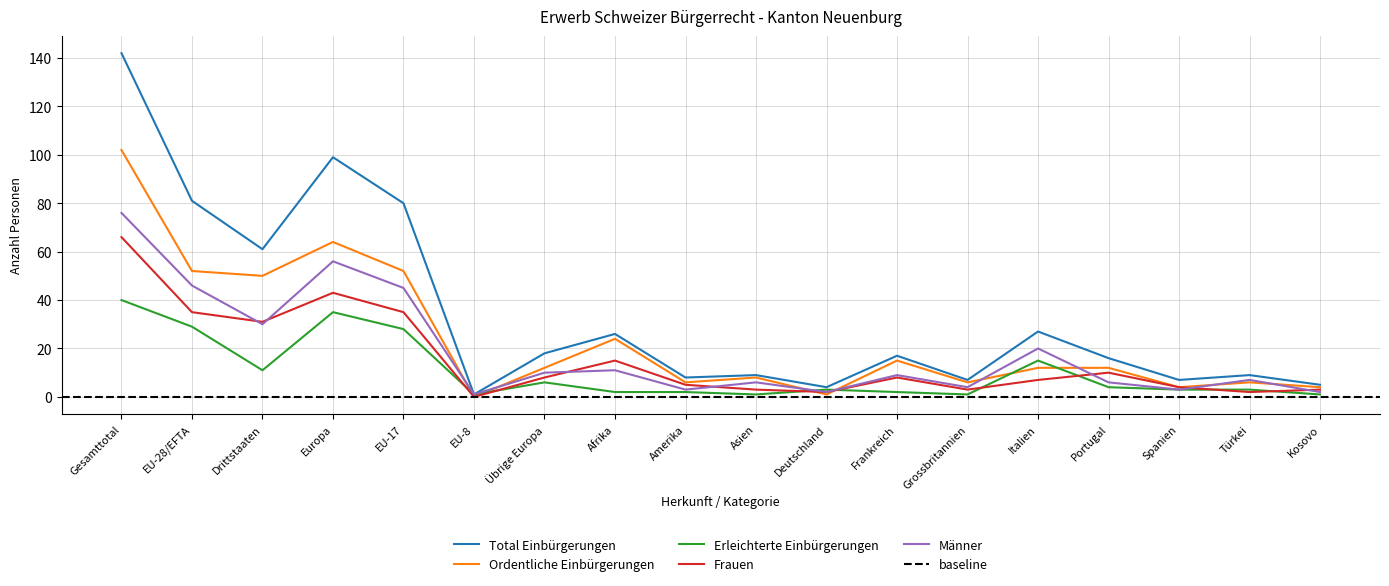

At how many categories does at least one series exceed 18?

7